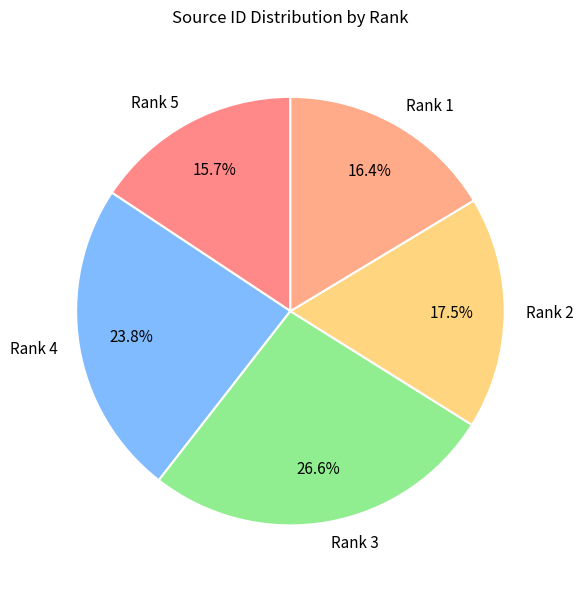

To the nearest percent, what is the average slice percentage?

20%